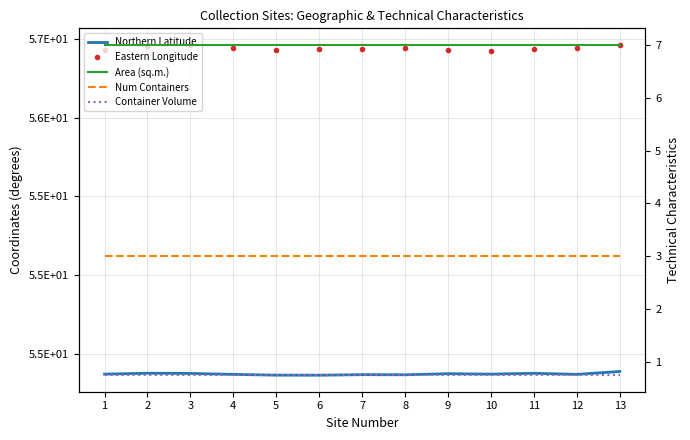

Rank the series by their maximum value, from lowest to highest.

Container Volume, Num Containers, Area (sq.m.), Northern Latitude, Eastern Longitude